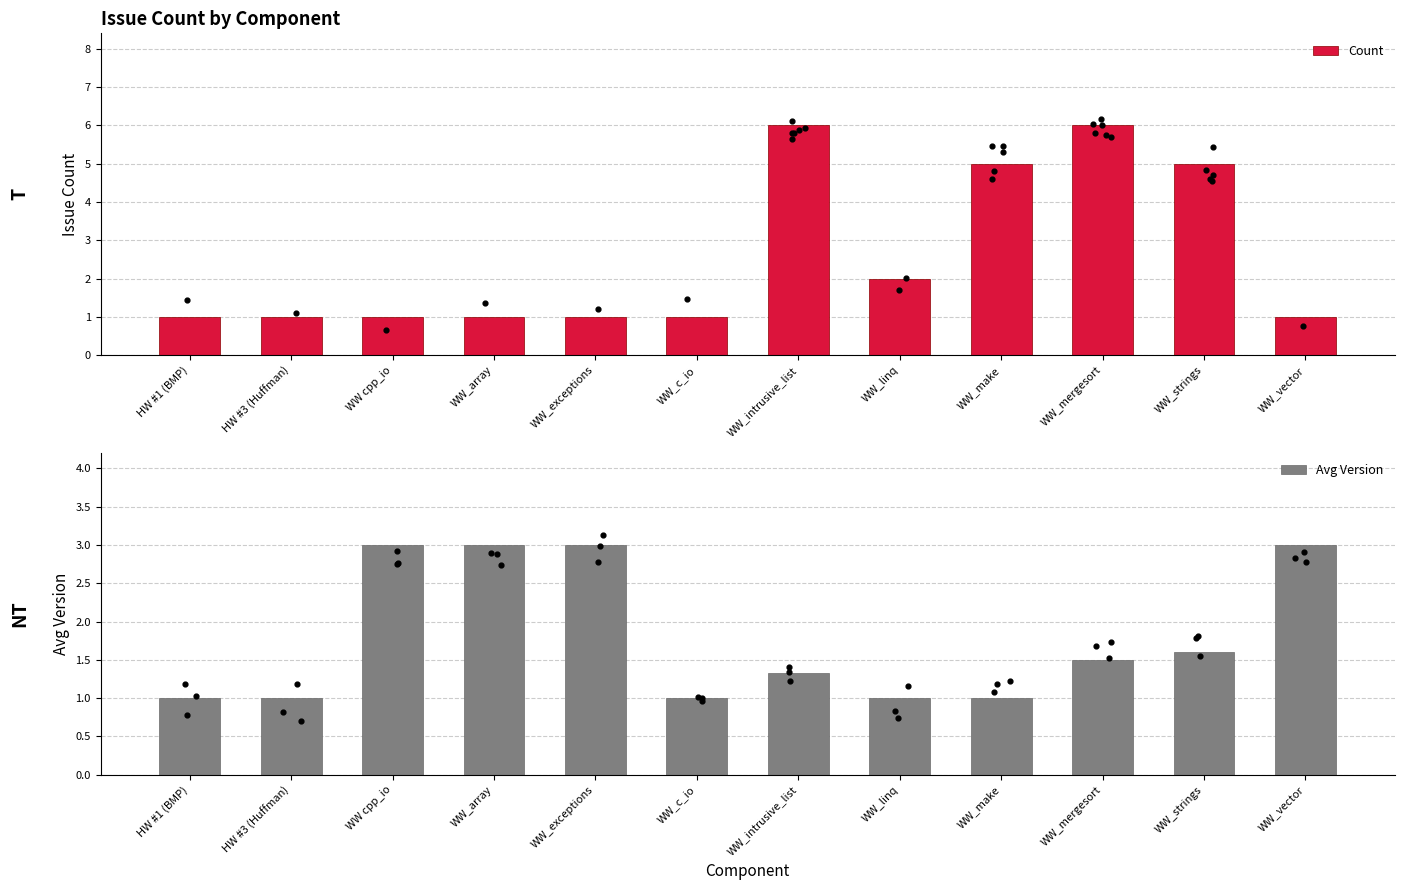

Is the value of Count at WW_linq greater than the value of Avg Version at HW #1 (BMP)?

Yes